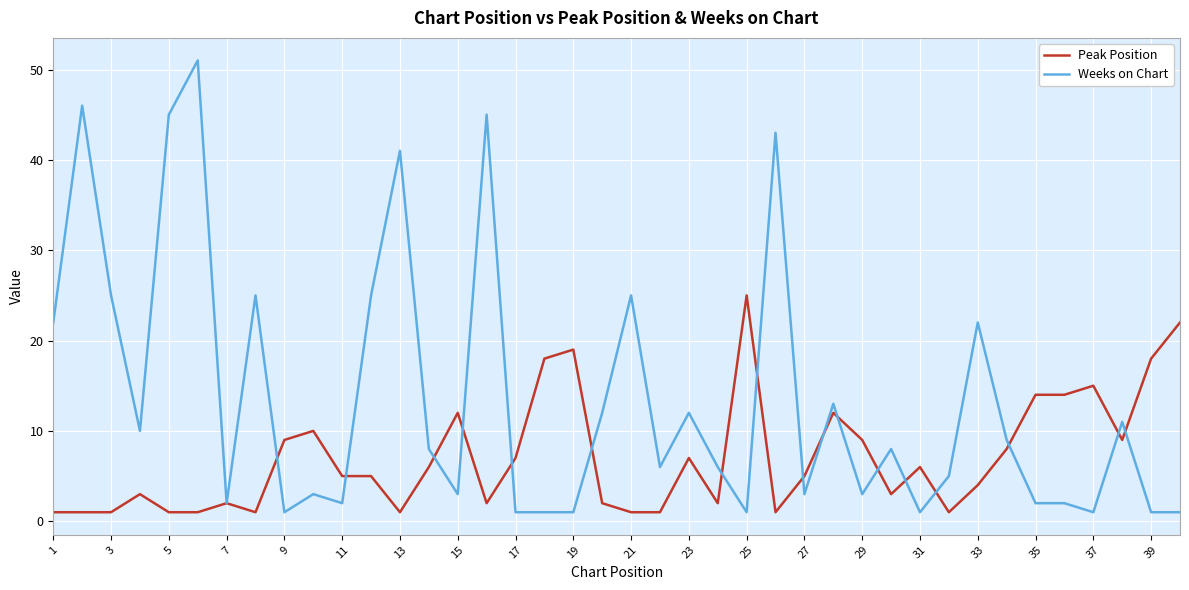

After their last crossing, which series has the higher values: Weeks on Chart or Peak Position?

Peak Position